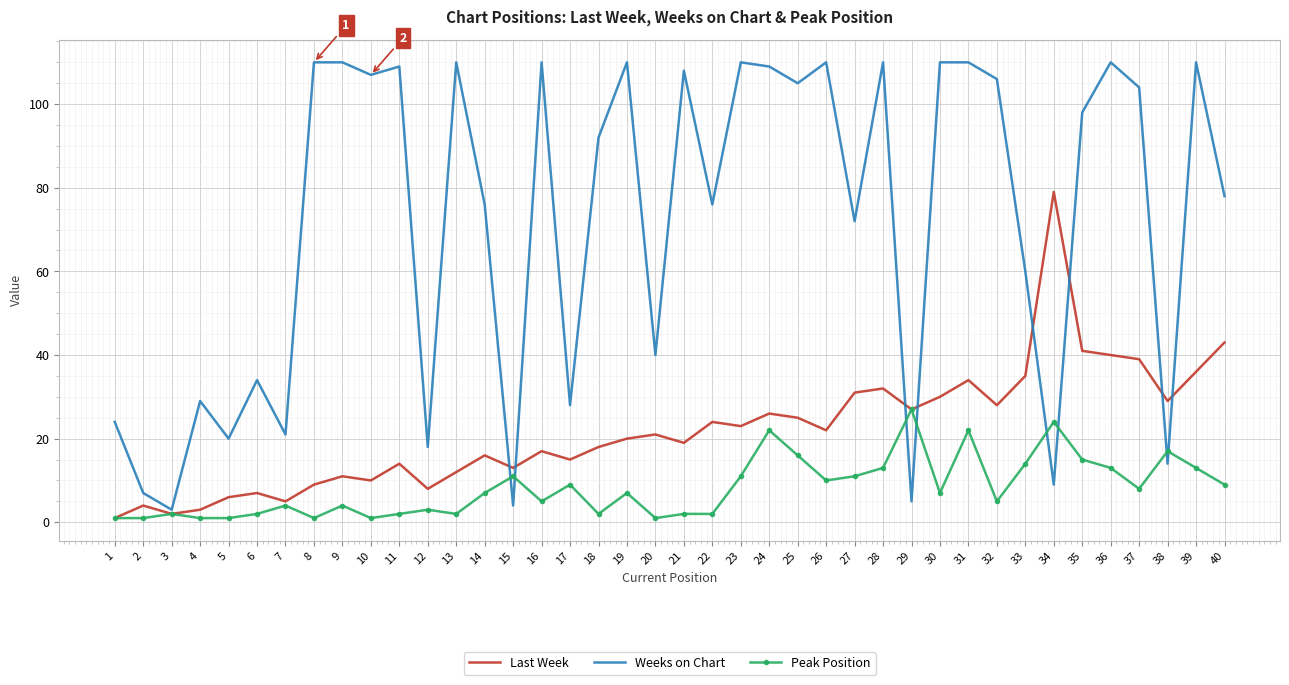

At which category does Weeks on Chart reach its first local valley?

3